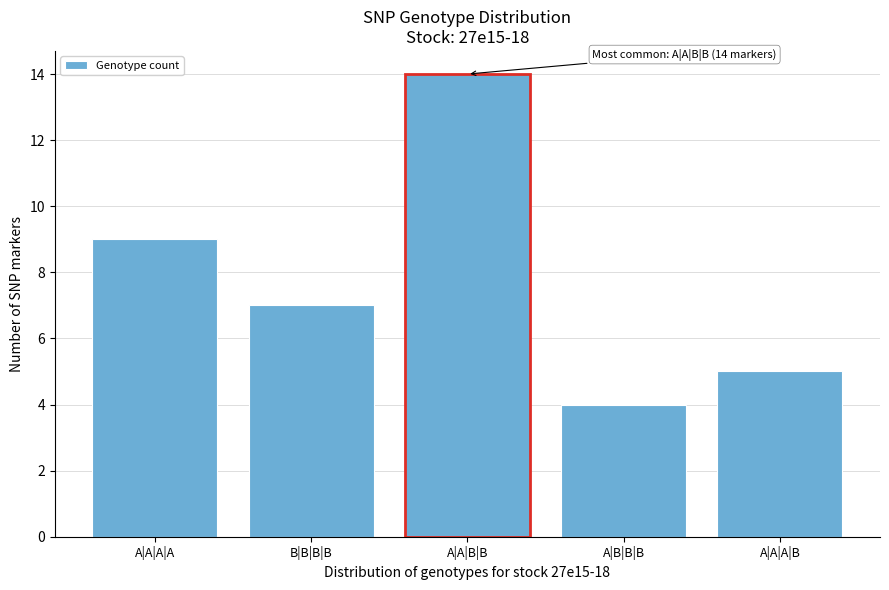

Reading left to right, what are all the values shown in this chart?

A|A|A|A=9	B|B|B|B=7	A|A|B|B=14	A|B|B|B=4	A|A|A|B=5